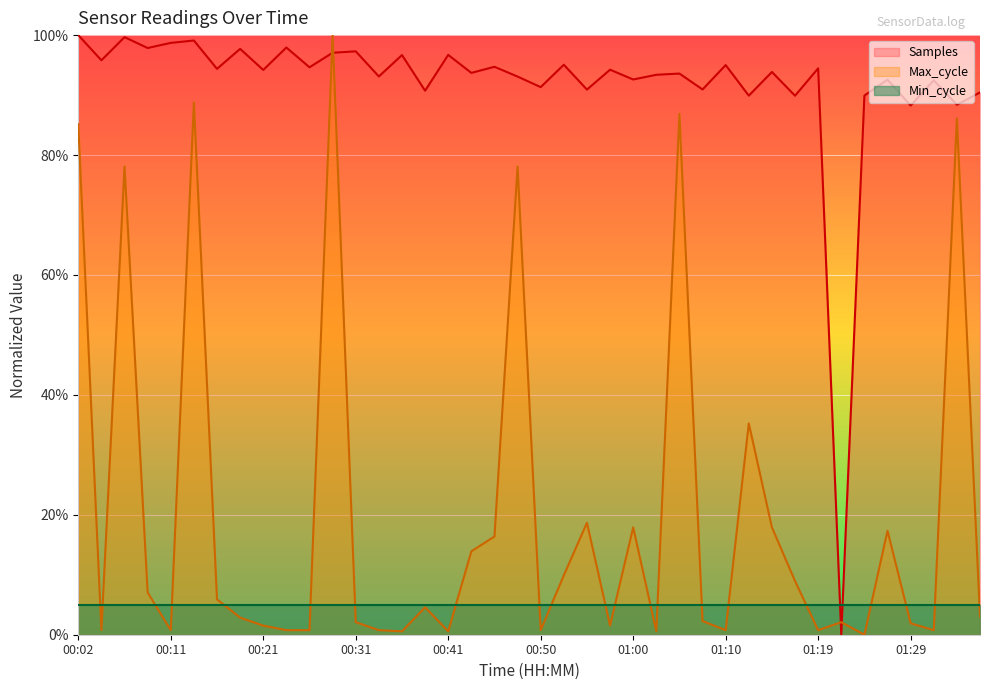

How many interior local valleys does the Max_cycle series have?

11